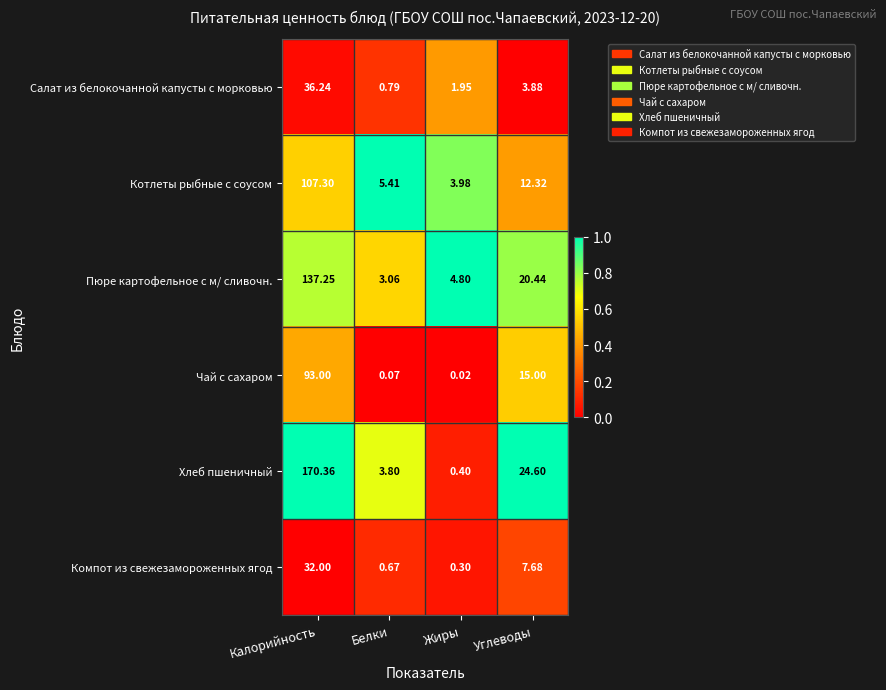

Which category has the lowest value across all series?

Жиры